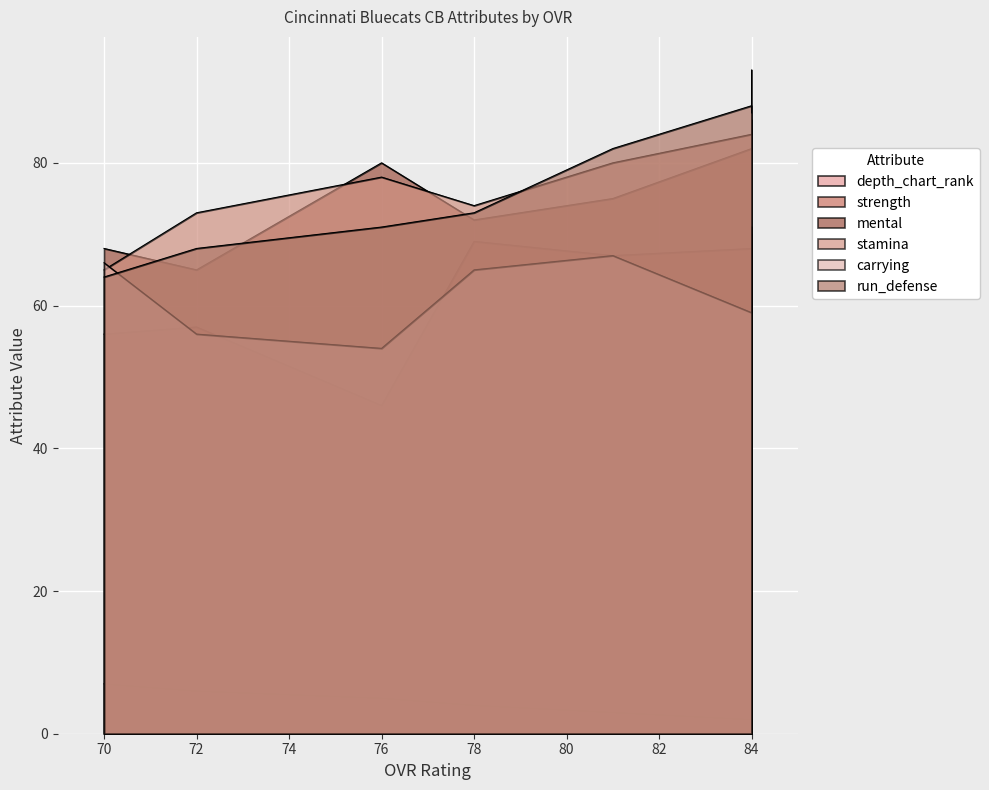

Is it true that run_defense equals 73 at 78?

True